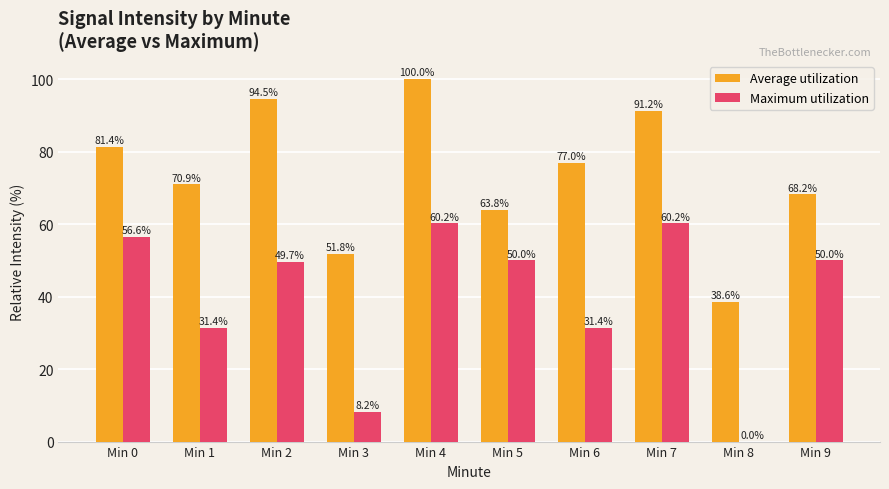

Reading left to right, extract all data points from this chart.

Average utilization: Min 0=81.4	Min 1=70.9	Min 2=94.5	Min 3=51.8	Min 4=100.0	Min 5=63.8	Min 6=77.0	Min 7=91.2	Min 8=38.6	Min 9=68.2
Maximum utilization: Min 0=56.6	Min 1=31.4	Min 2=49.7	Min 3=8.2	Min 4=60.2	Min 5=50.0	Min 6=31.4	Min 7=60.2	Min 8=0.0	Min 9=50.0